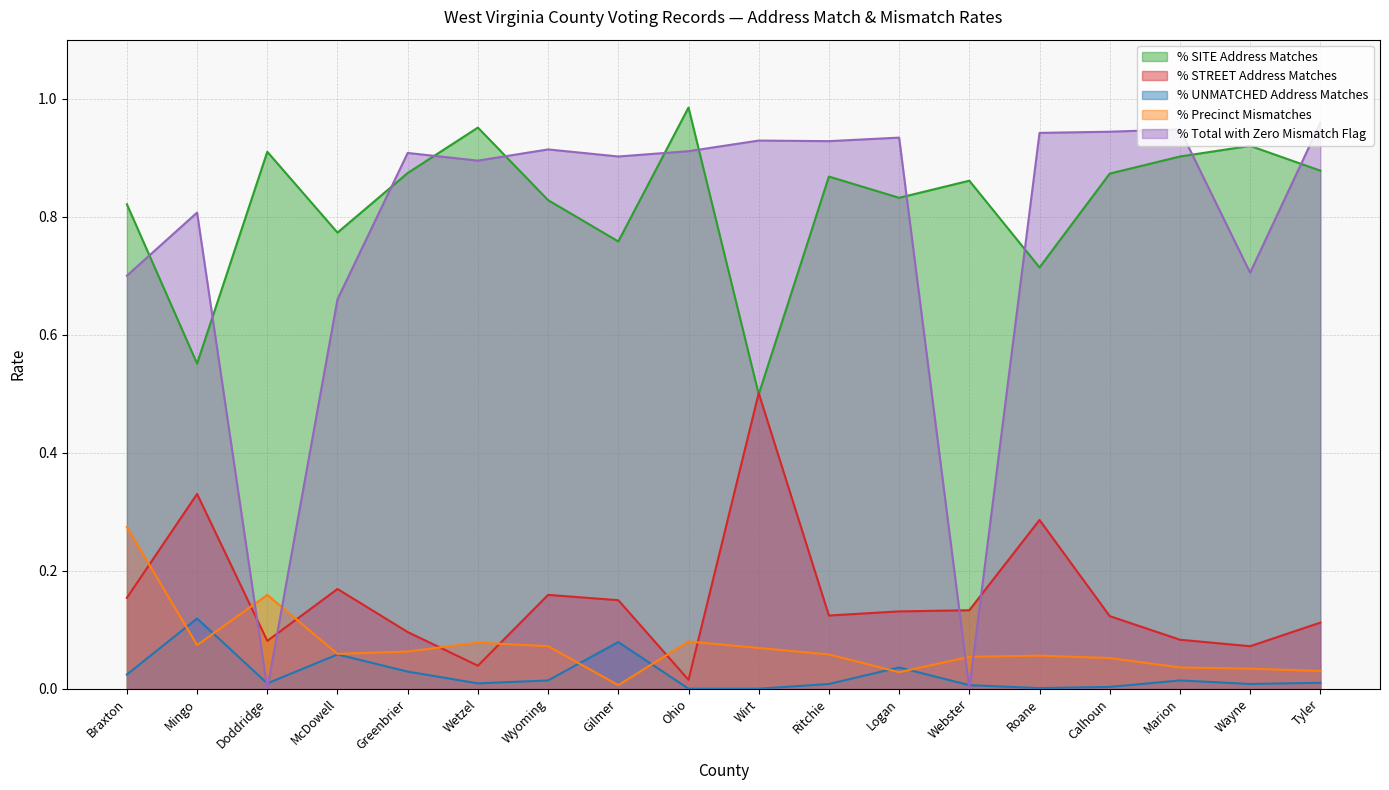

The value of % Total with Zero Mismatch Flag at Roane is 0.9. True or false?

True